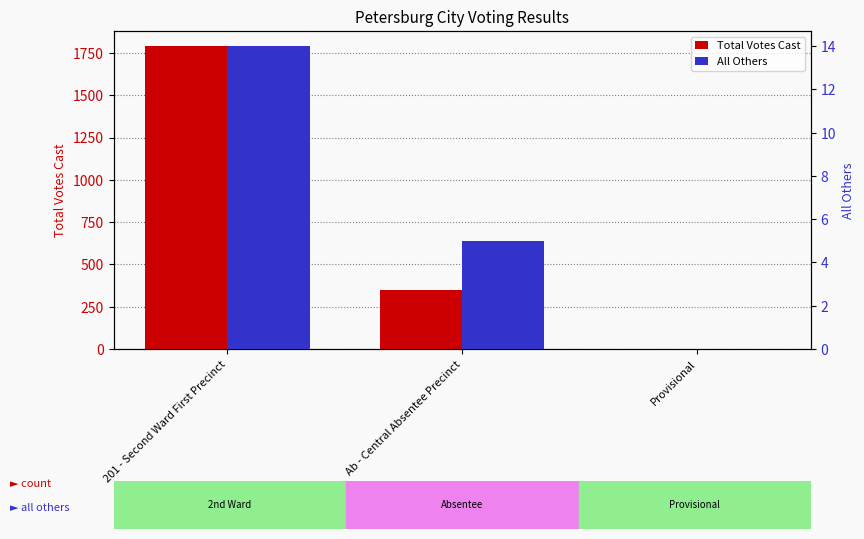

List the series in order of their peak value, lowest first.

All Others, Total Votes Cast